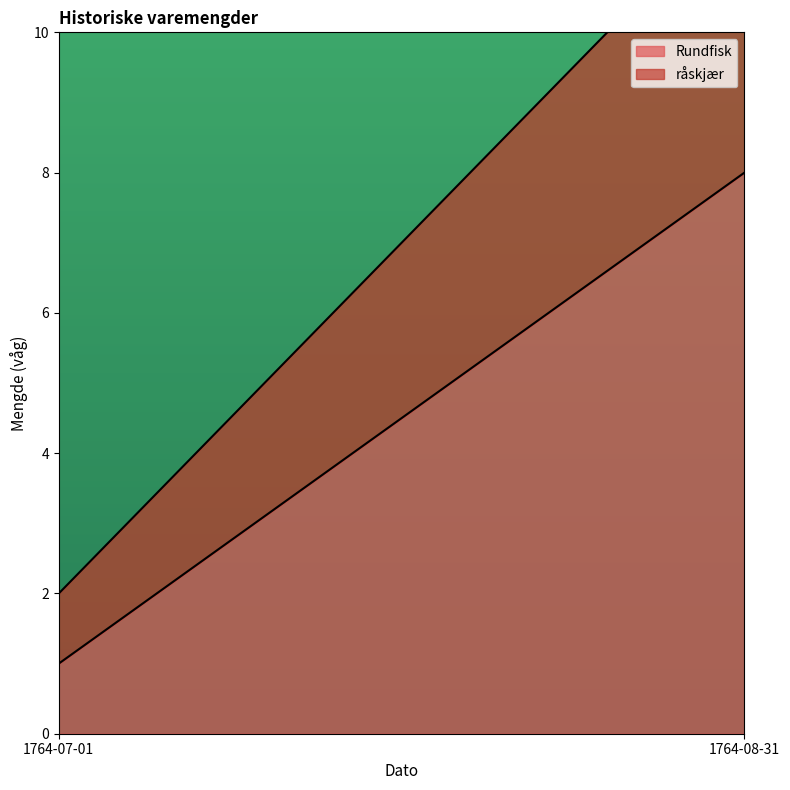

Which category has the highest value in the råskjær series?

1764-08-31